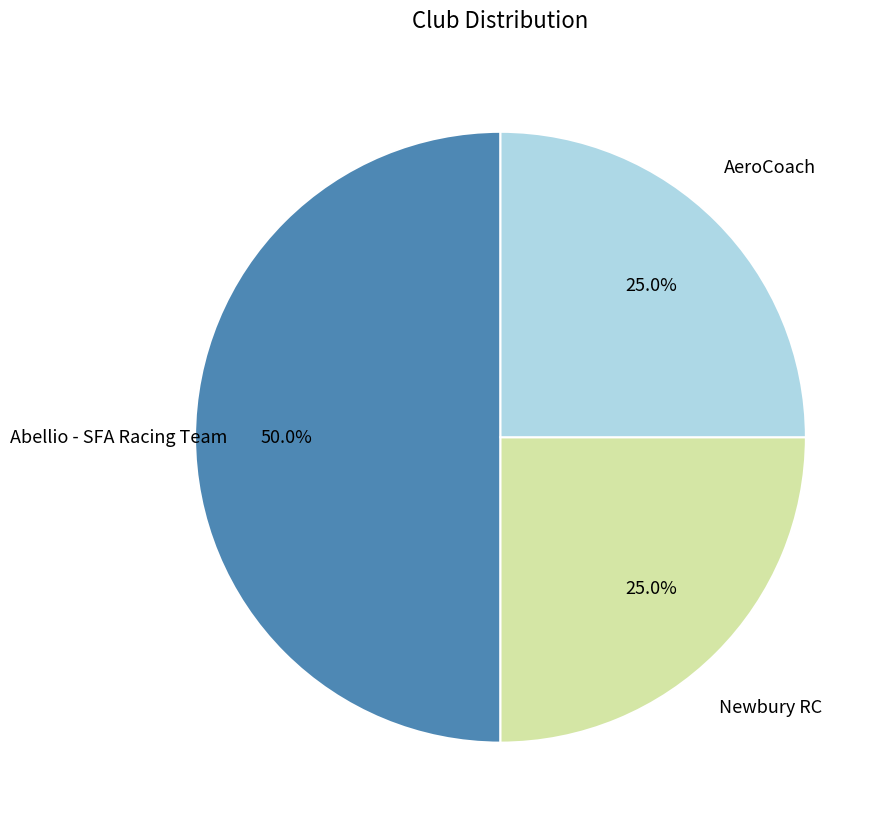

How many segments does this pie chart have?

3